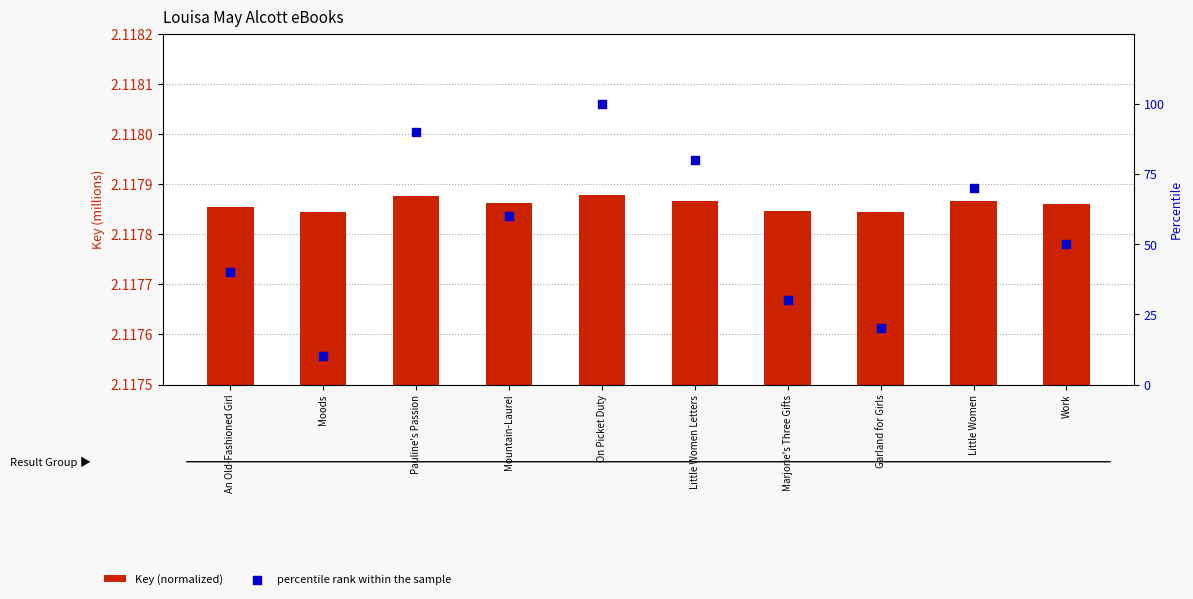

Which series has the largest total across all categories?

percentile rank within the sample